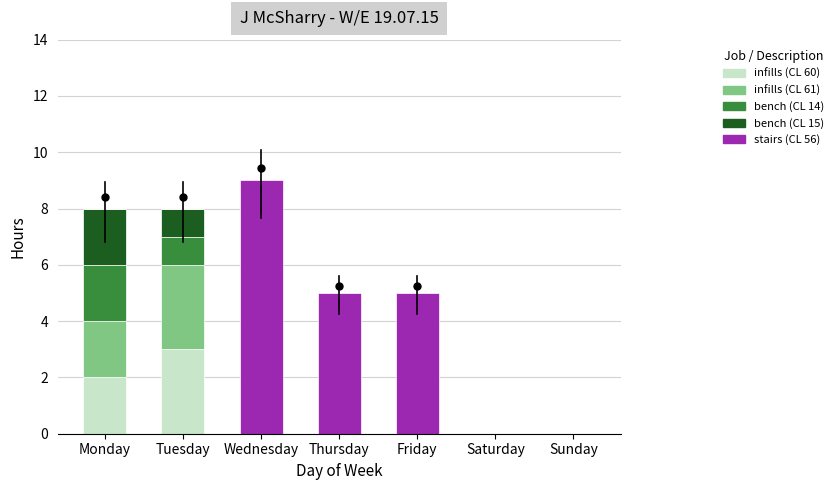

Which category has the highest value in the infills (CL 60) series?

Tuesday